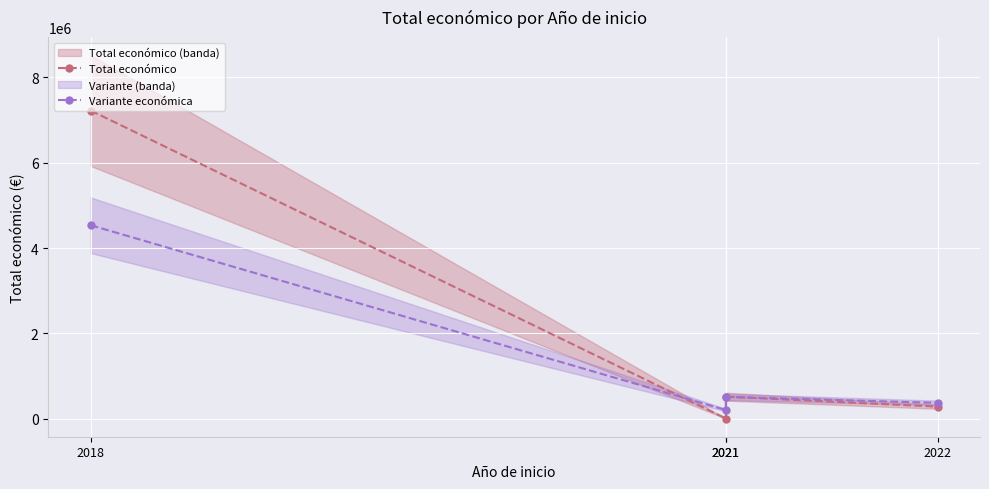

Where is the first local minimum for Total económico?

2021